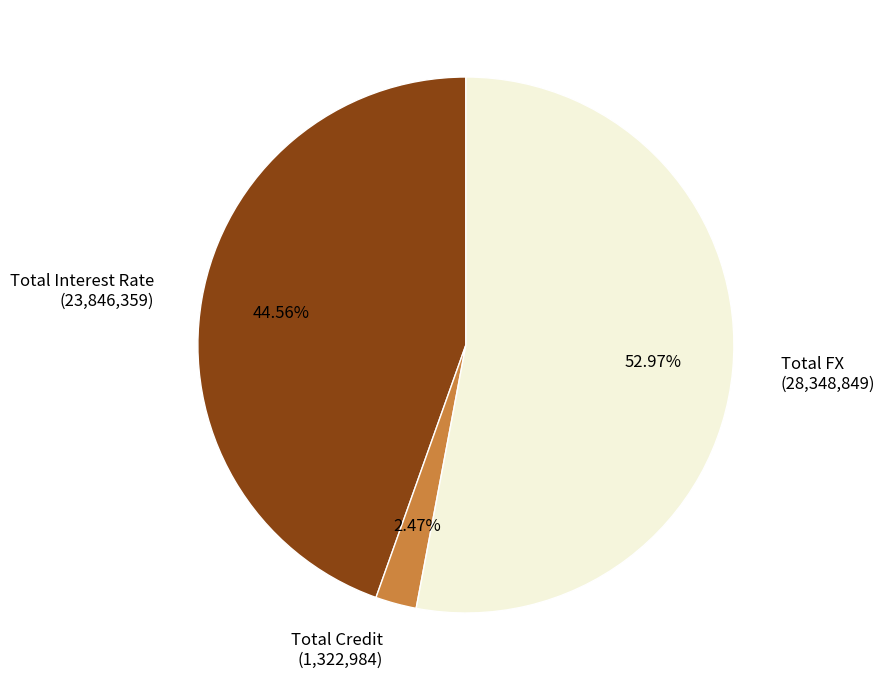

Does any single category account for the majority?

Yes